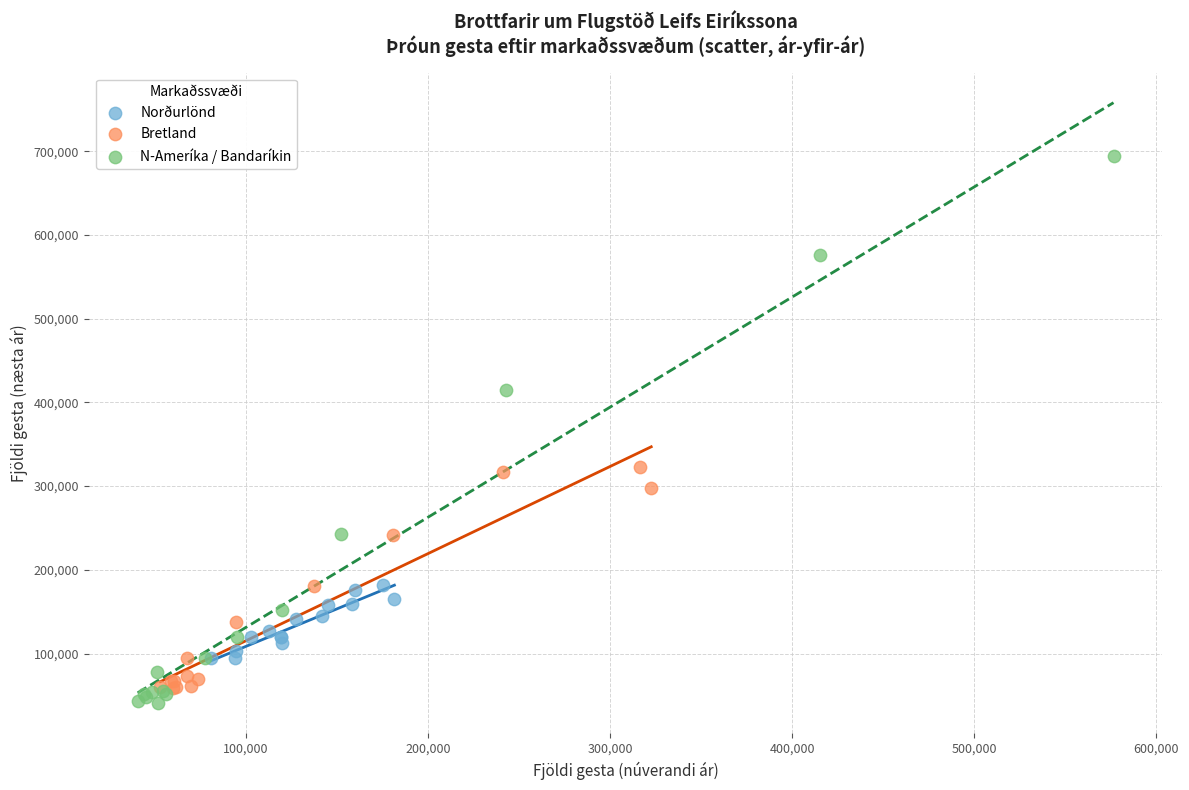

Which series reaches the maximum Y coordinate?

N-Ameríka / Bandaríkin